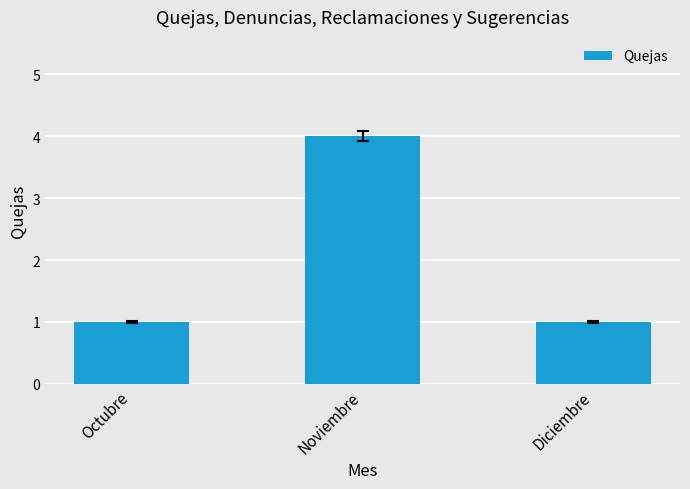

What is the label of the 1st bar from the left?

Octubre